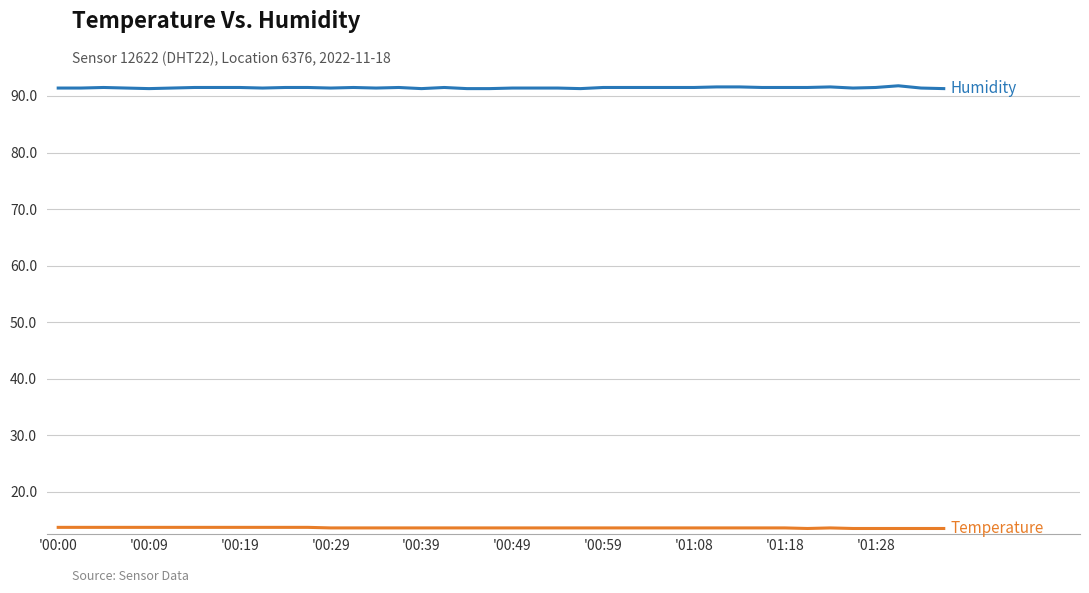

What is the smallest value displayed?

13.5